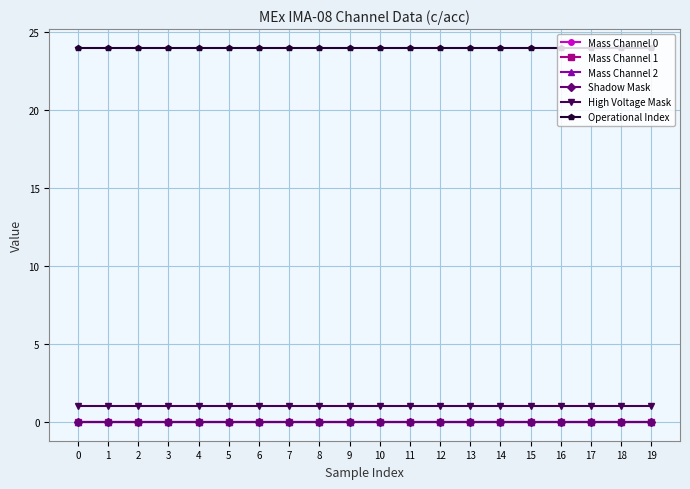

What is the spread (max minus min) of values at 8?

24